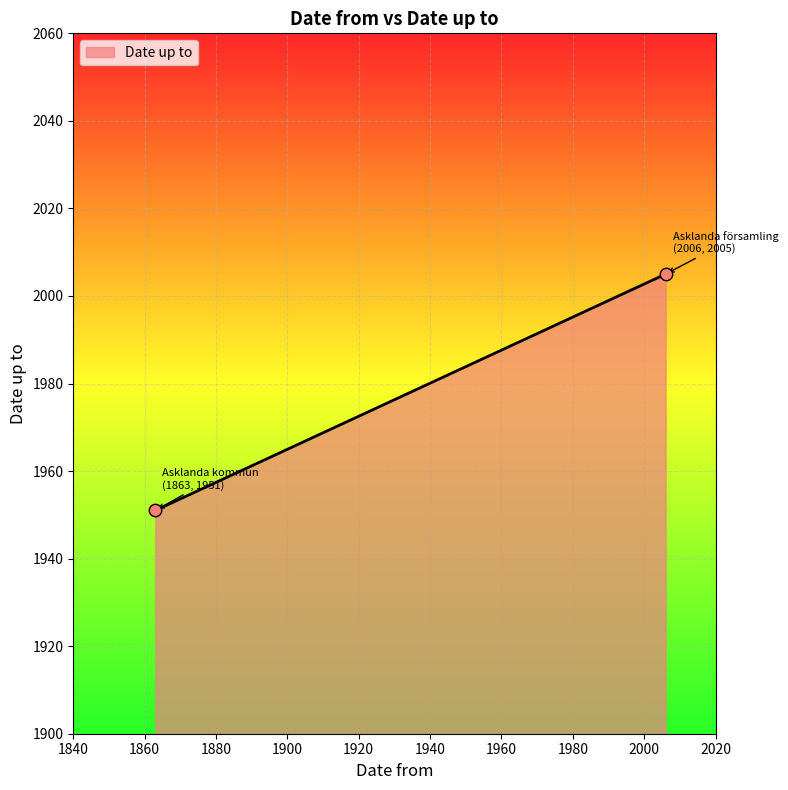

What is the minimum value shown in the chart?

1951.0